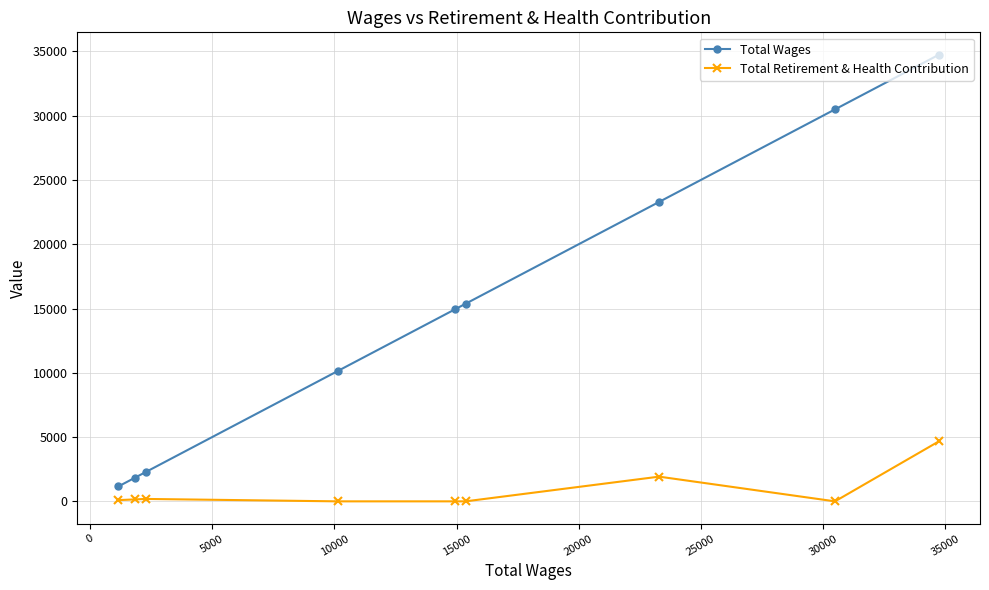

Which series has the widest spread of values?

Total Wages